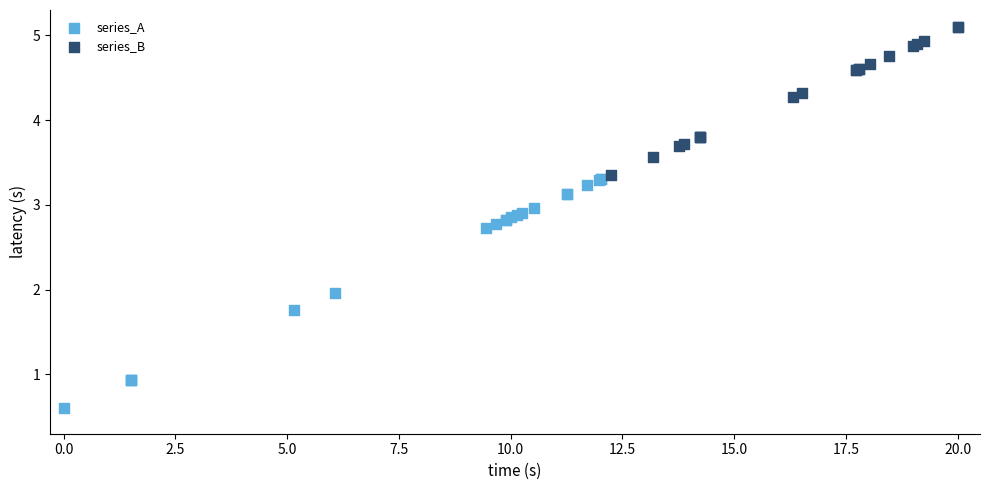

Which series has the widest spread of Y values?

series_A